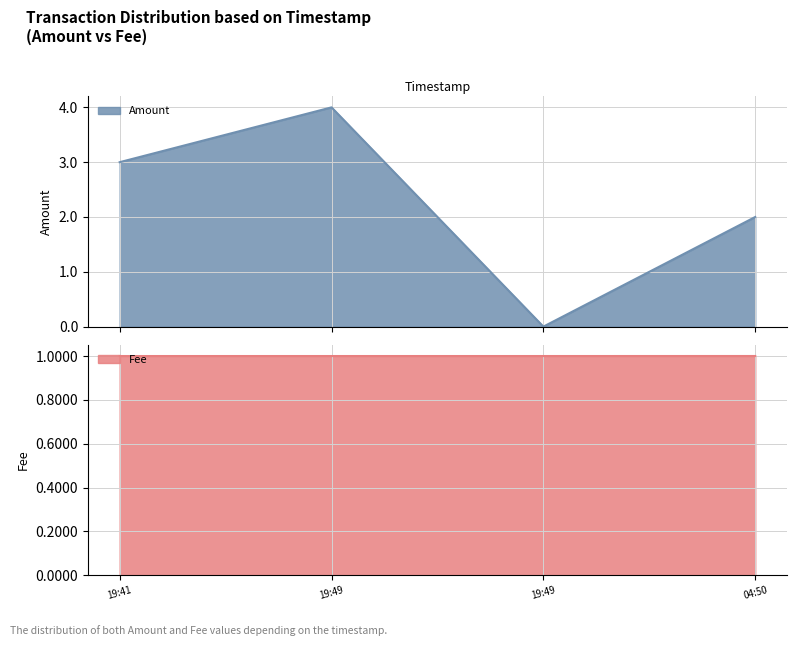

Which series ends up on top after the final intersection of Fee and Amount?

Amount